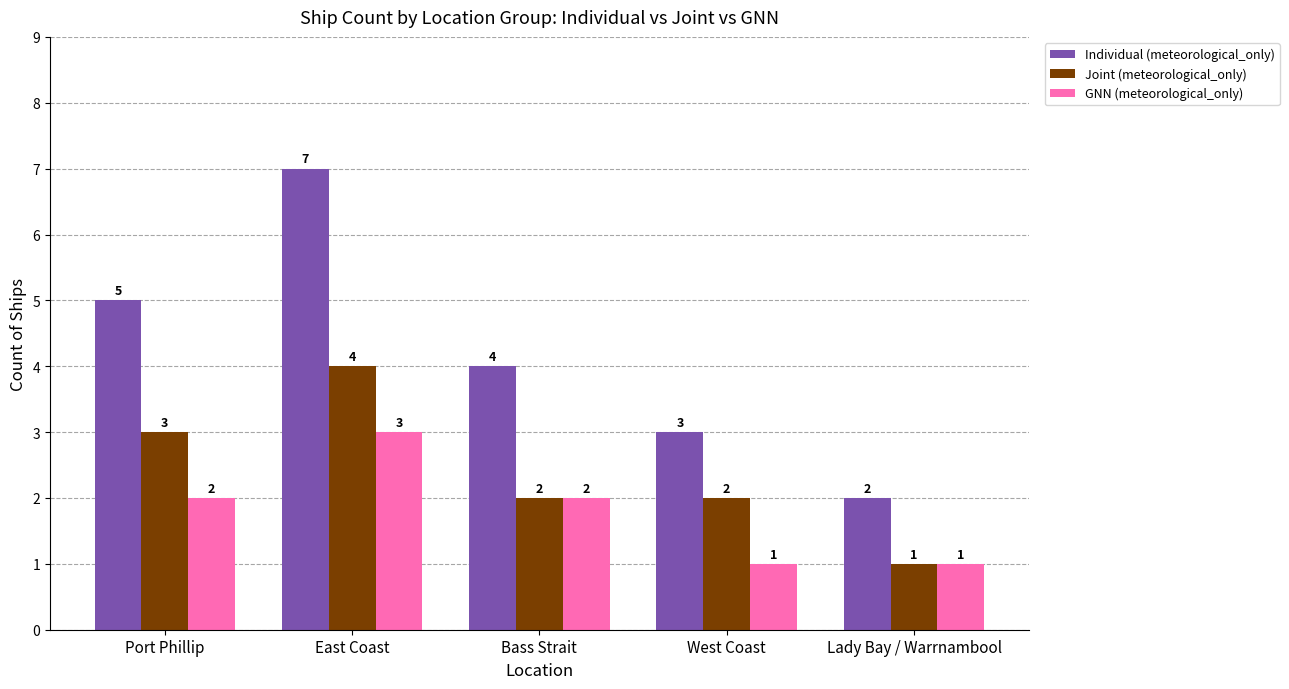

The Individual (meteorological_only) series shows 3 at Lady Bay / Warrnambool. True or false?

False